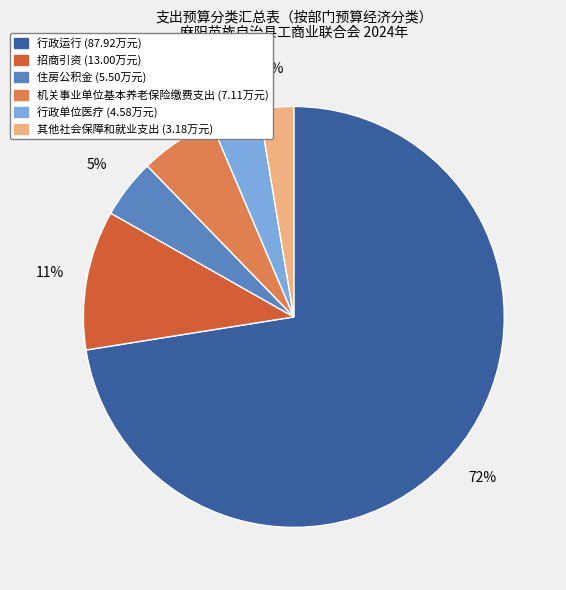

Between 机关事业单位基本养老保险缴费支出 and 住房公积金, which is larger?

机关事业单位基本养老保险缴费支出